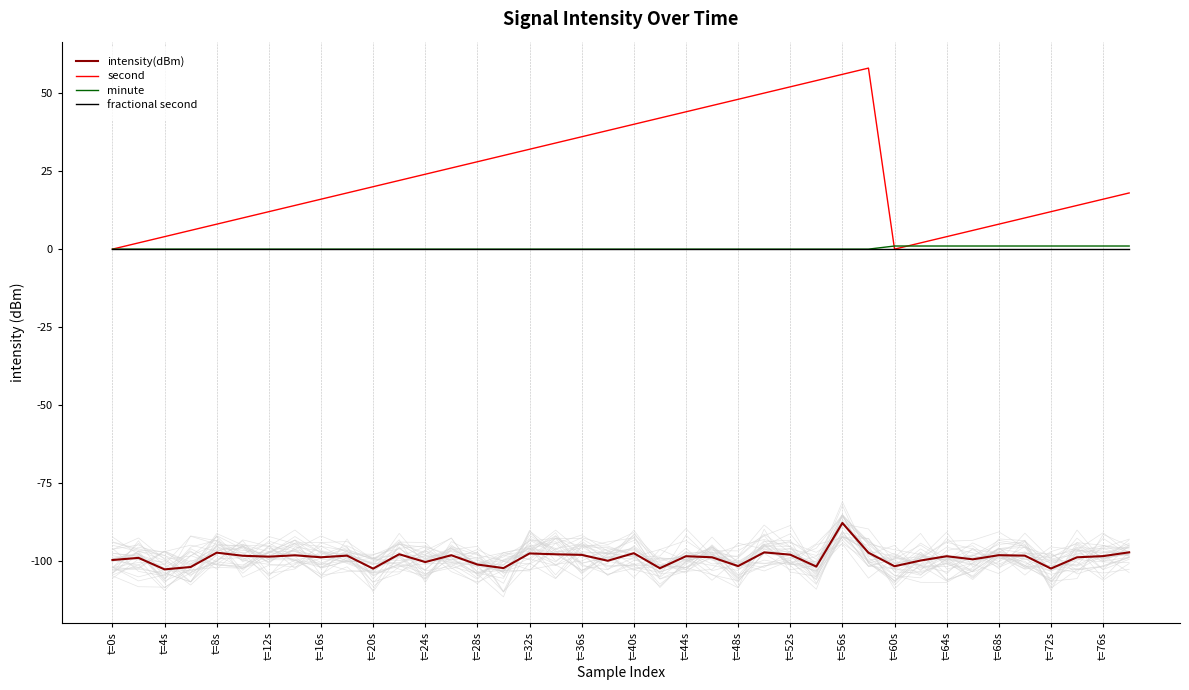

True or false: intensity(dBm) and minute cross at least once.

False